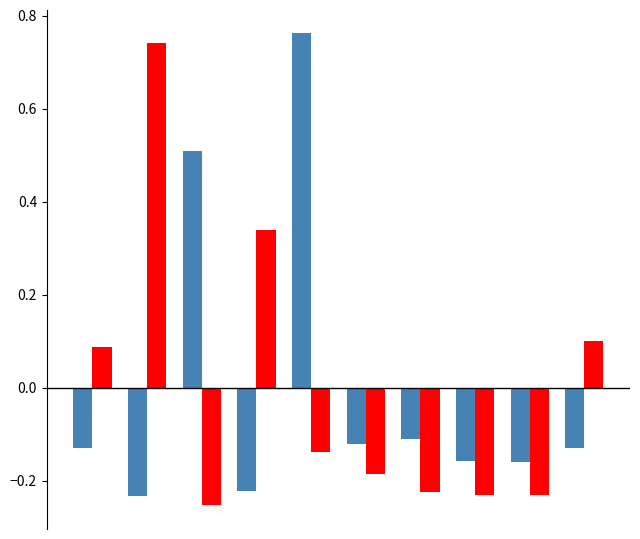

How many bars are there in total?

20